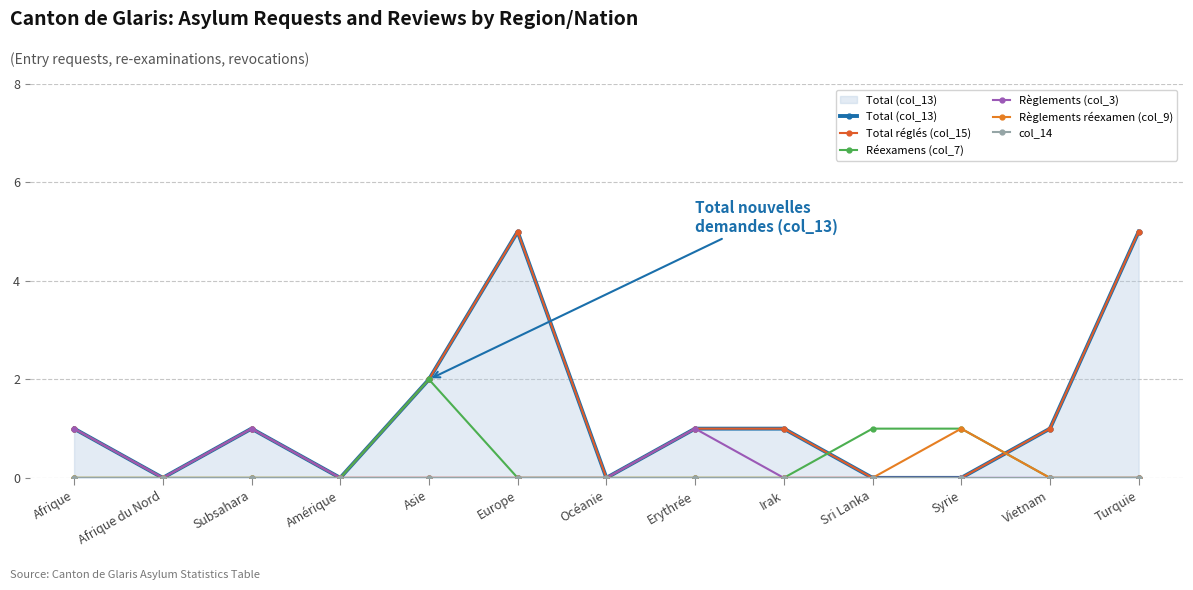

True or false: col_14 has a value of 0 at Afrique.

True